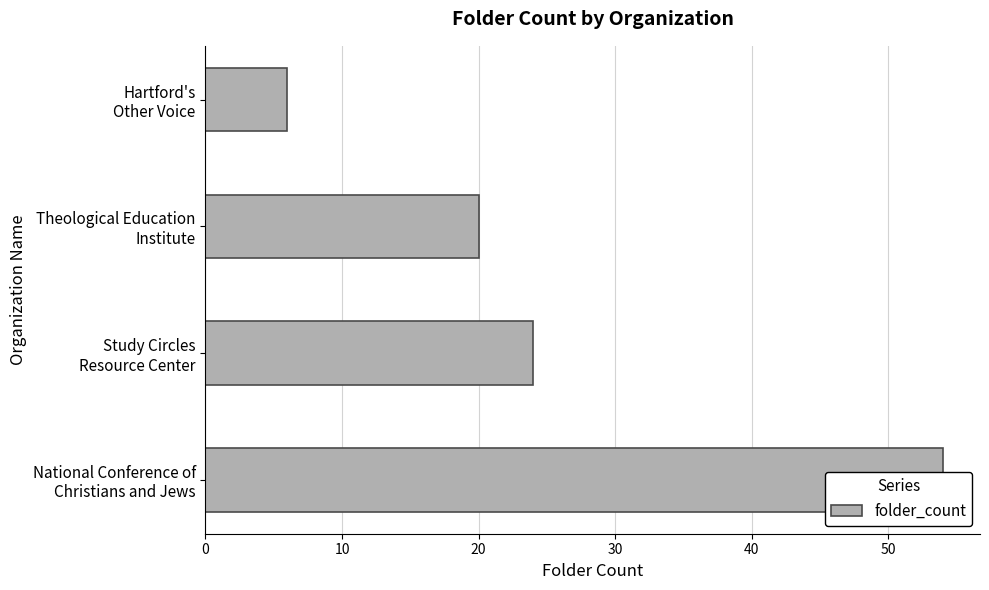

Read the value at Study Circles Resource Center, to the nearest 5.

25